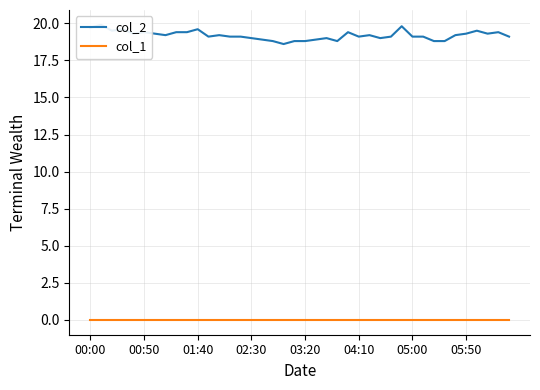

List the labels in order of col_1 value, smallest first.

00:00, 00:50, 01:40, 02:30, 03:20, 04:10, 05:00, 05:50, 8, 9, 10, 11, 12, 13, 14, 15, 16, 17, 18, 19, 20, 21, 22, 23, 24, 25, 26, 27, 28, 29, 30, 31, 32, 33, 34, 35, 36, 37, 38, 39